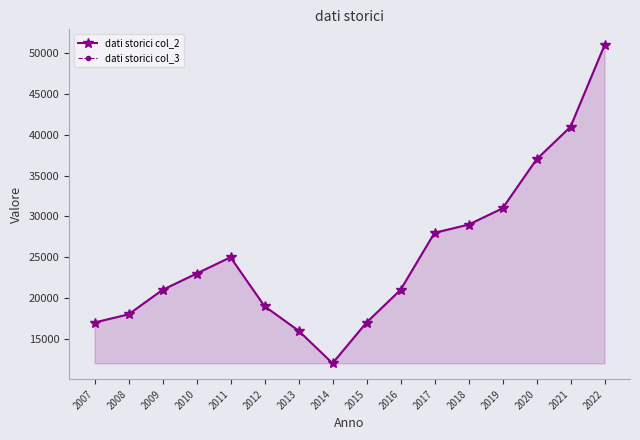

True or false: dati storici col_2 and dati storici col_3 cross at least once.

False